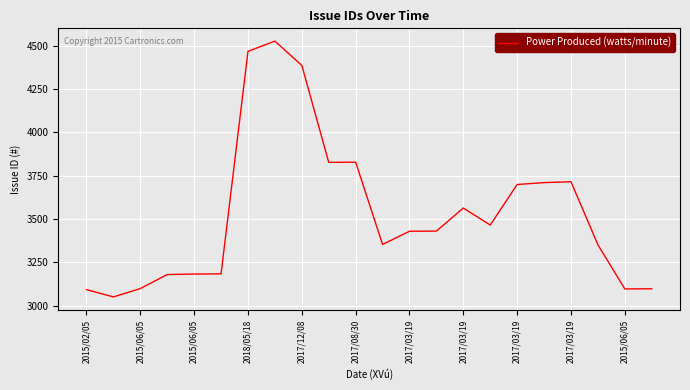

What is the difference between the maximum and minimum values?

1477